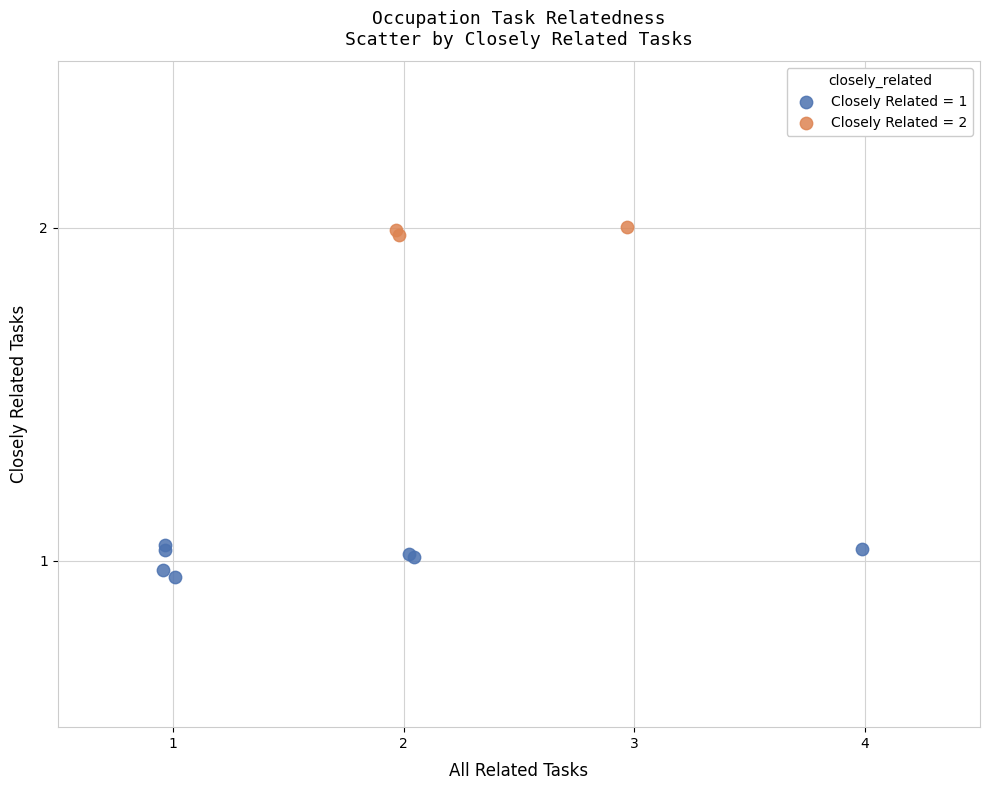

What are all the series names shown in the legend?

Closely Related = 1, Closely Related = 2